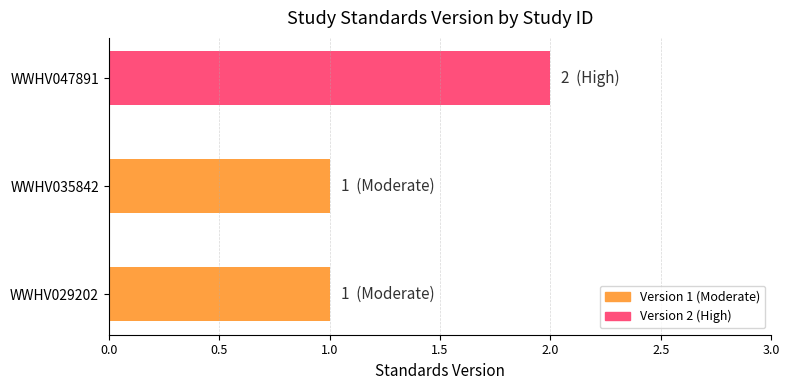

How many series are shown in this chart?

1